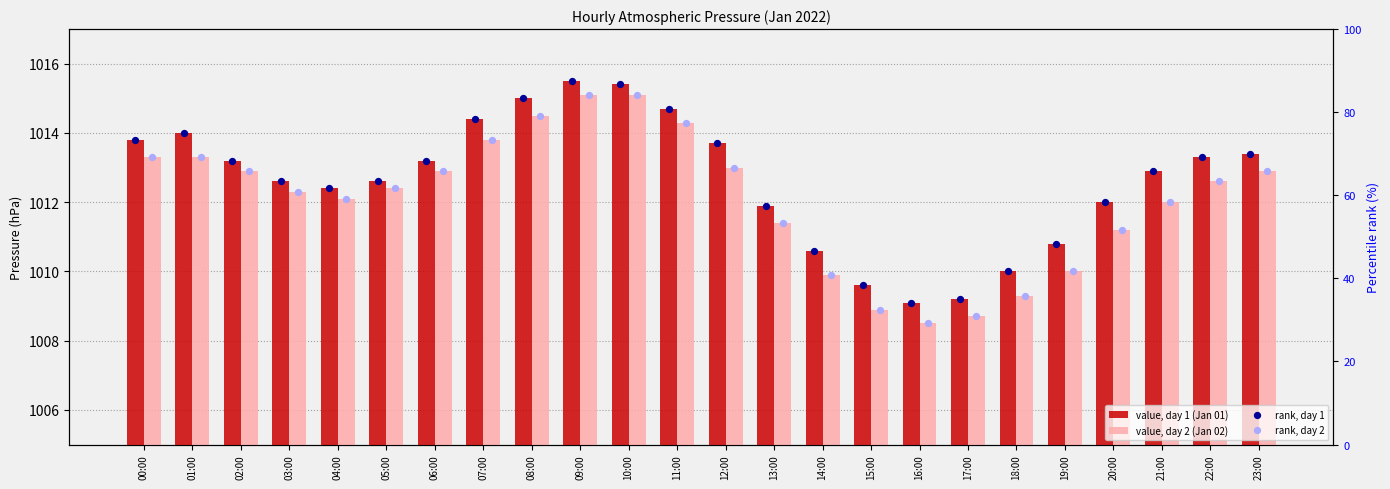

What is the total value across all series at 05:00?

2150.0